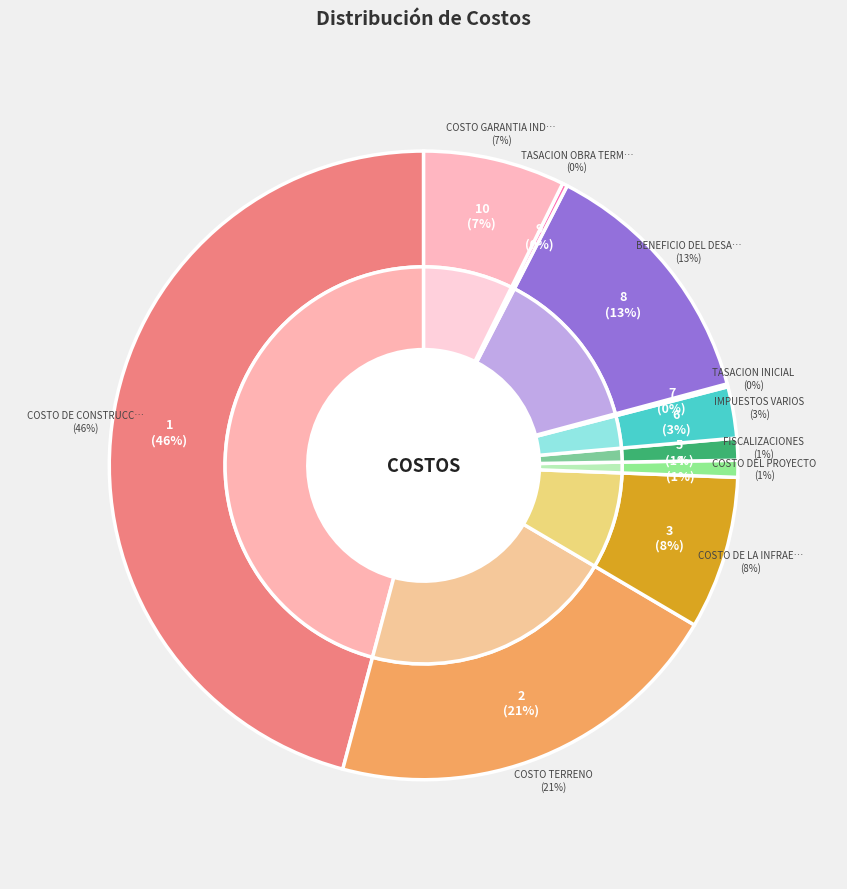

Which category has the biggest portion of the pie?

COSTO DE CONSTRUCCIÓN